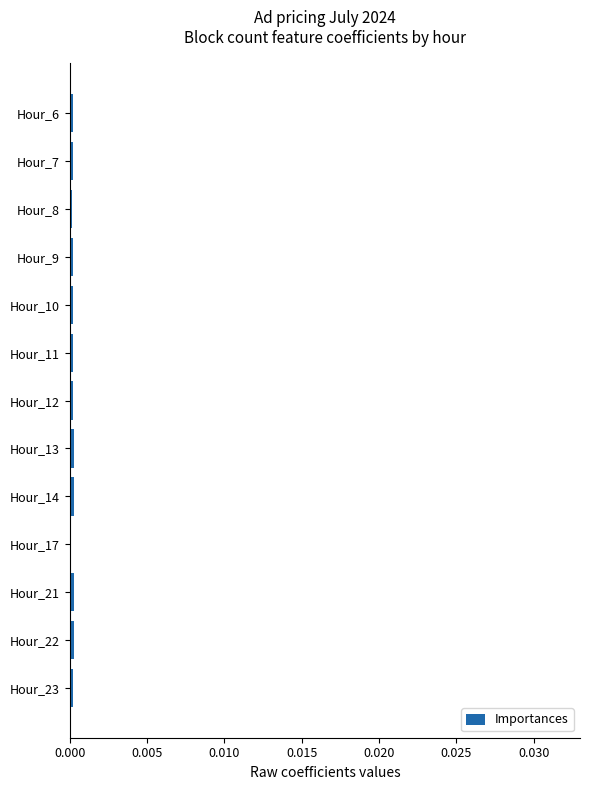

Are the bars grouped side by side (vs. stacked)?

No